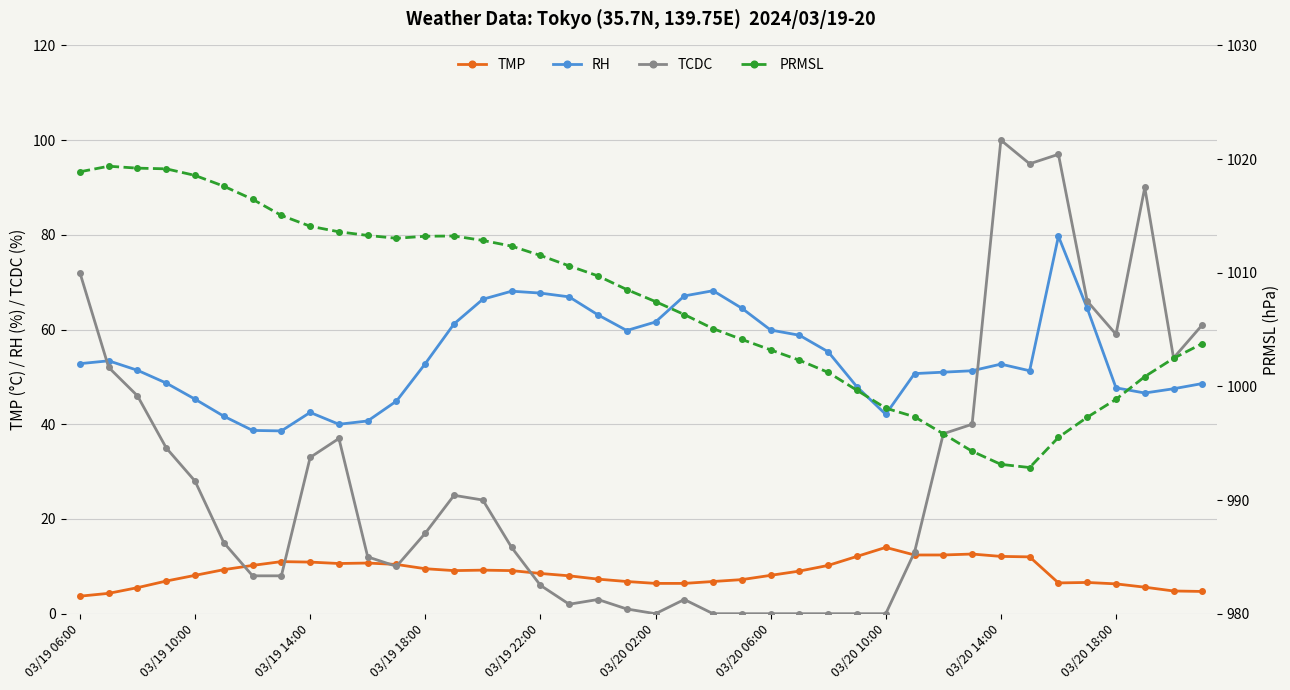

Is it true that PRMSL equals 1006.3 at 21?

True